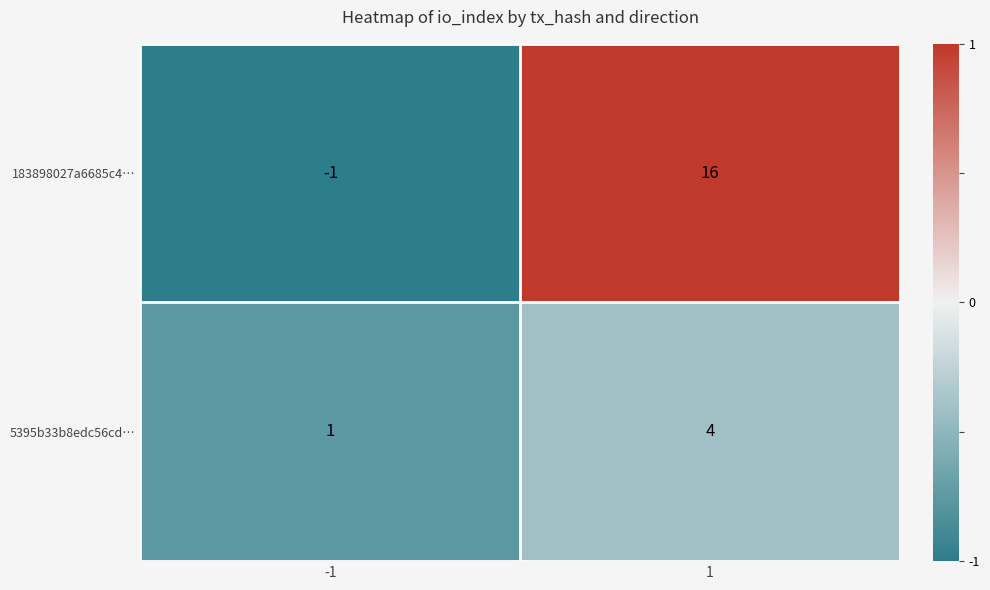

How many distinct data groups are displayed?

2